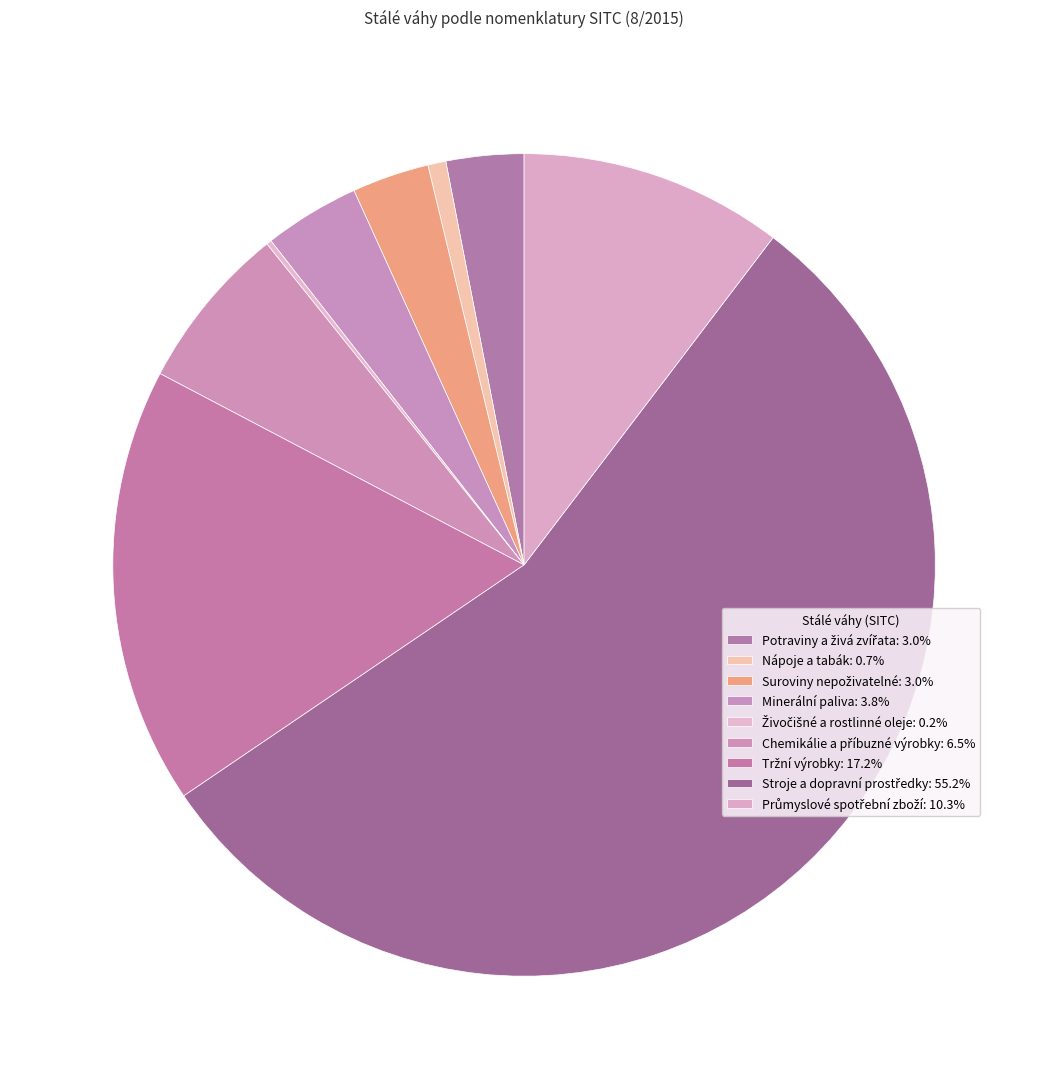

The Nápoje a tabák slice represents 1% of the pie. True or false?

True